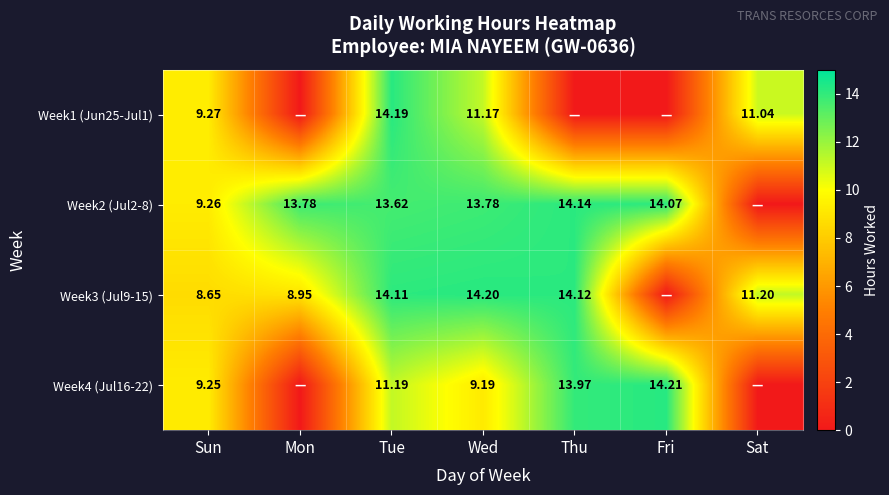

How many values in Week3 (Jul9-15) are above zero?

6